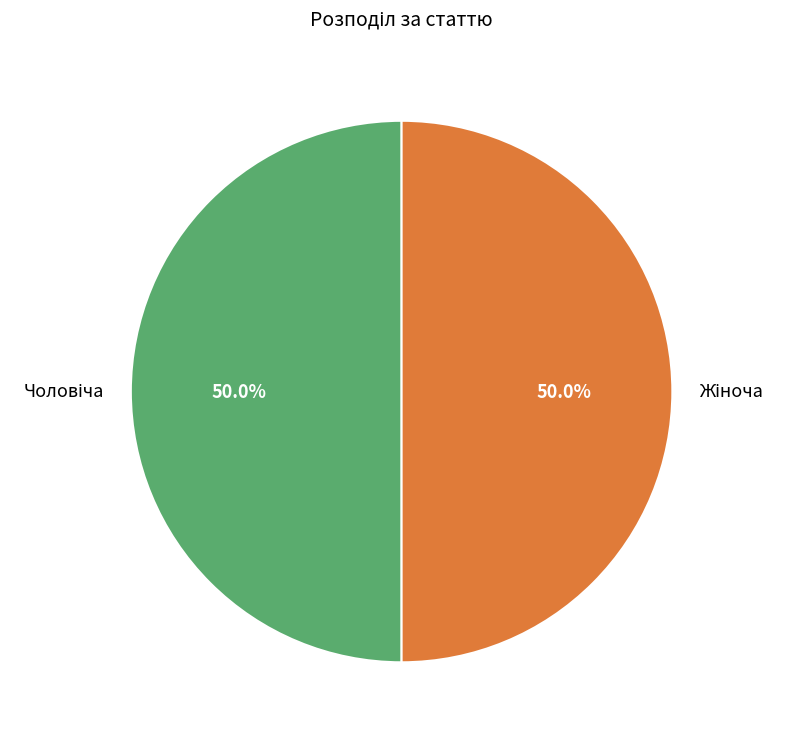

Count the number of slices in the pie.

2